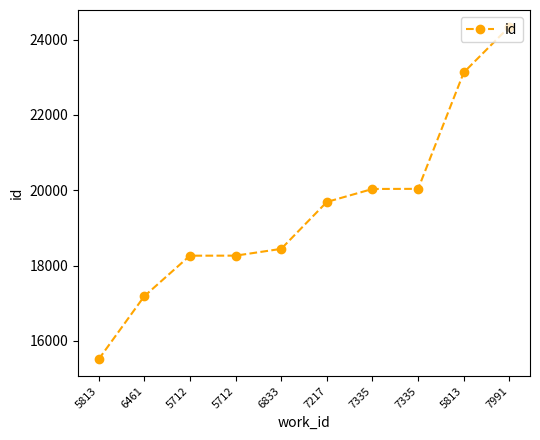

What is the sum of the values at 7335 and 6833?

38475